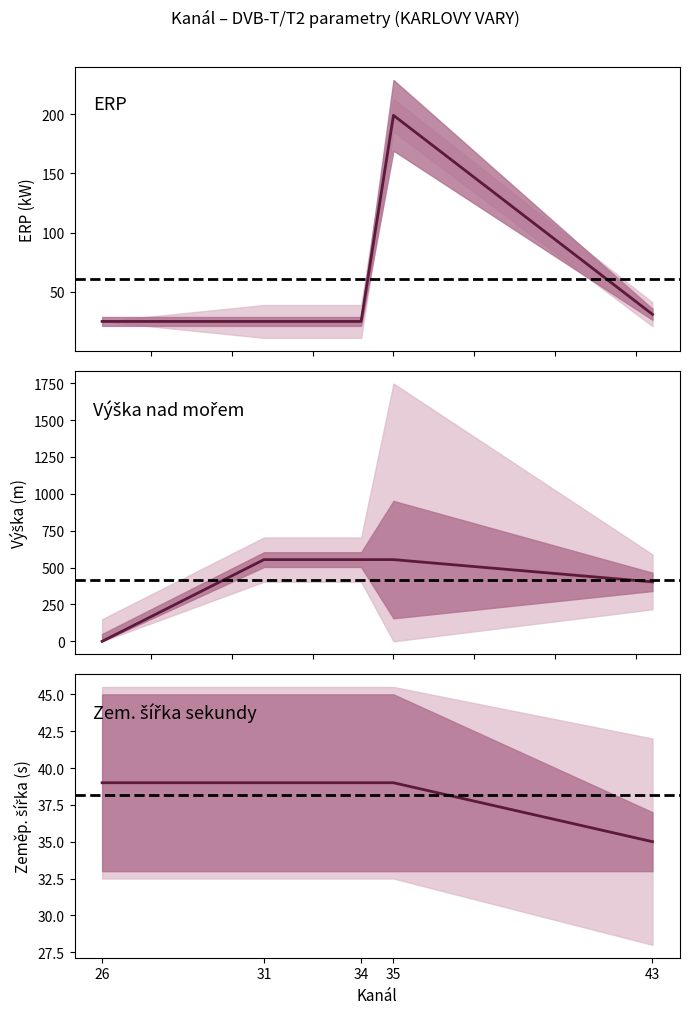

The value of Zem. délka sekundy at 26 is 24. True or false?

False